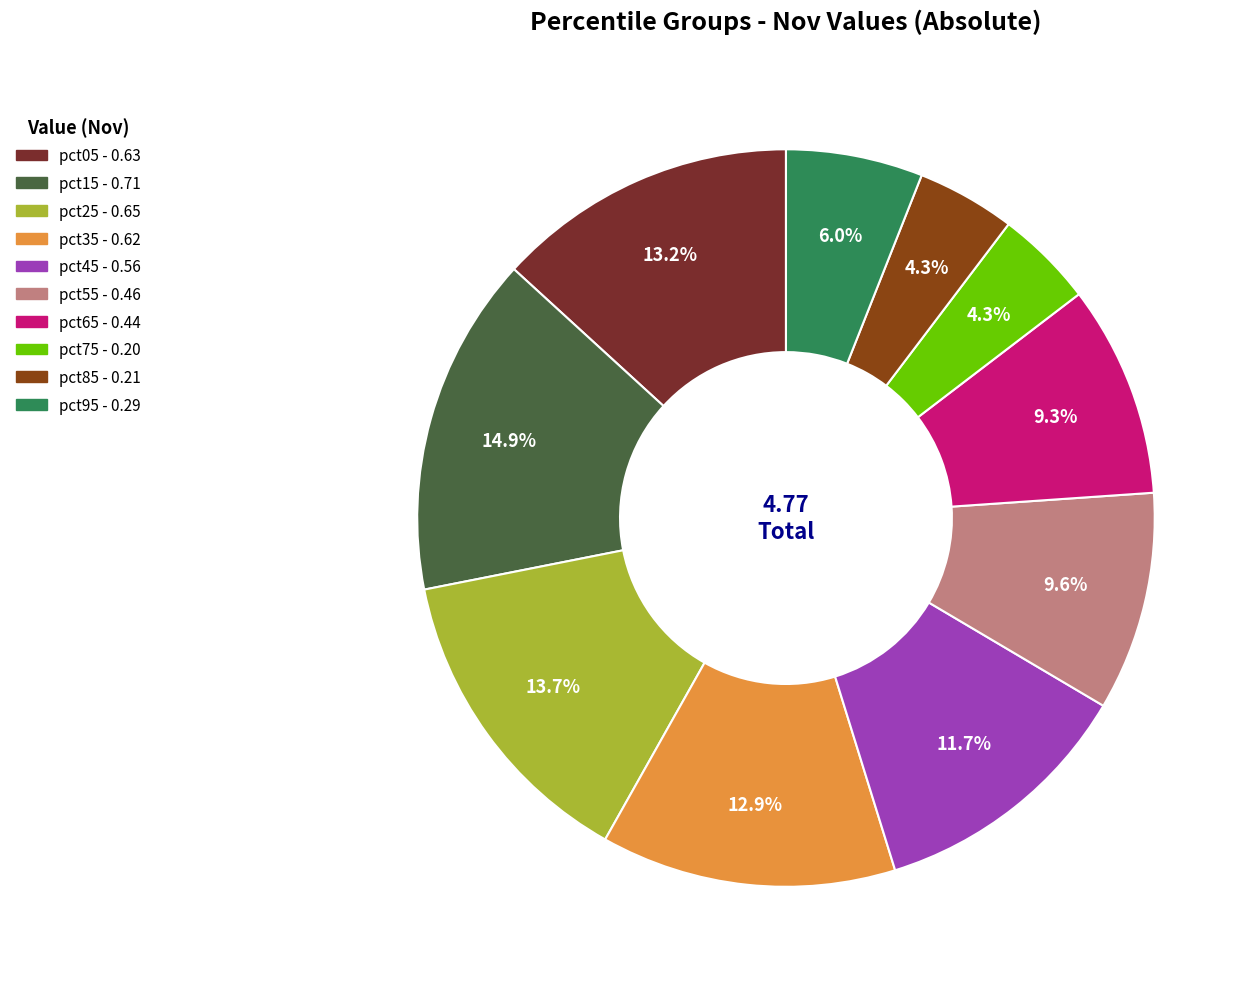

What is the total percentage of pct15 and pct75?

19.2%